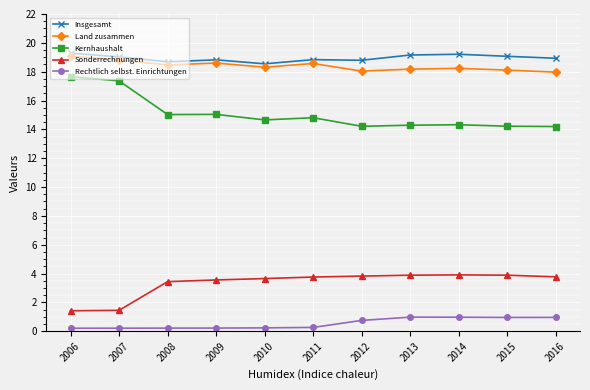

Rank the series by their maximum value, from lowest to highest.

Rechtlich selbst. Einrichtungen, Sonderrechnungen, Kernhaushalt, Land zusammen, Insgesamt